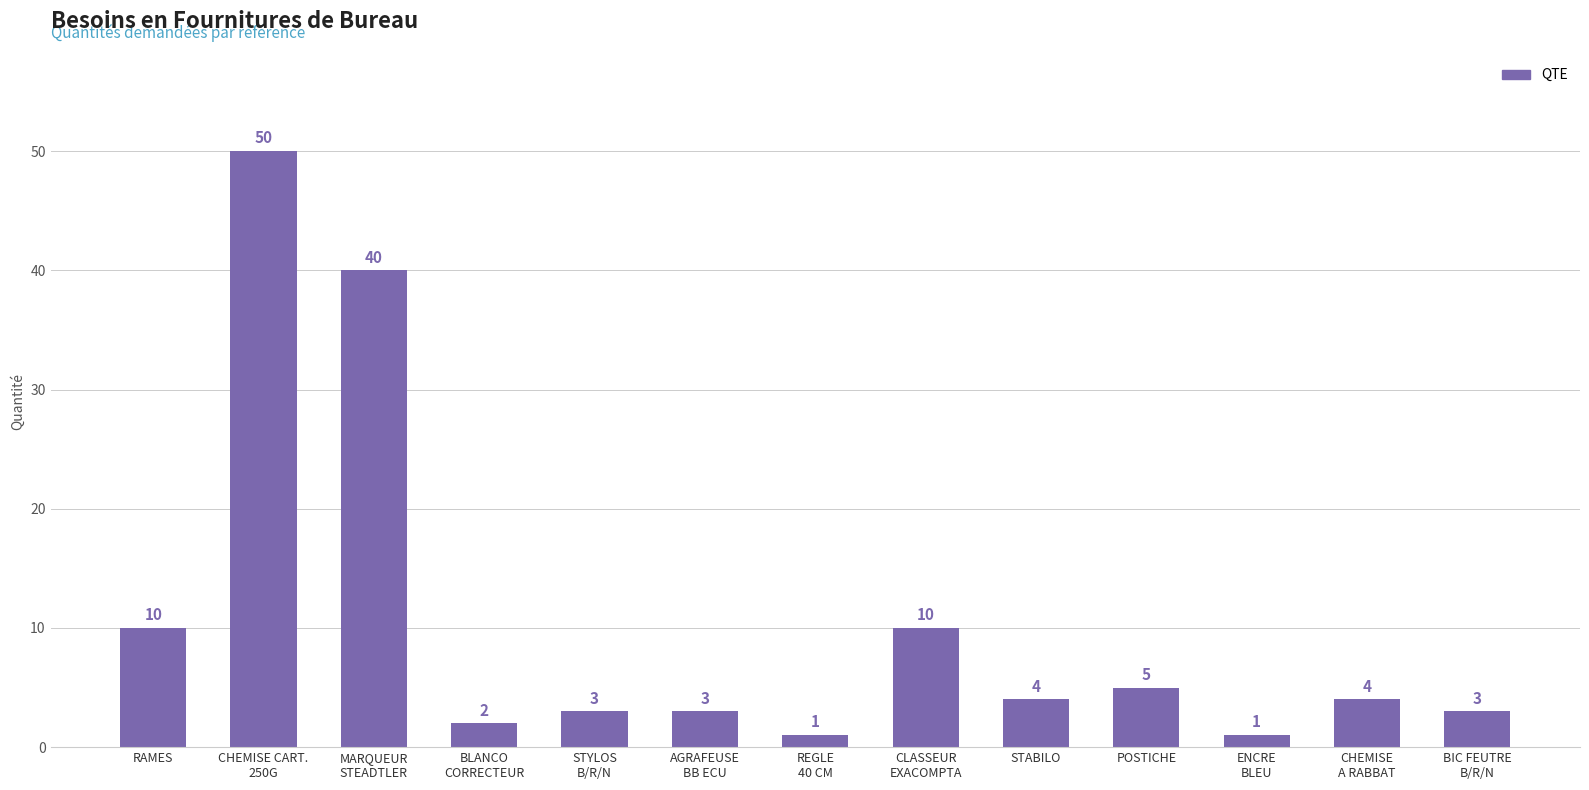

What is the difference between the maximum and second lowest values?

49